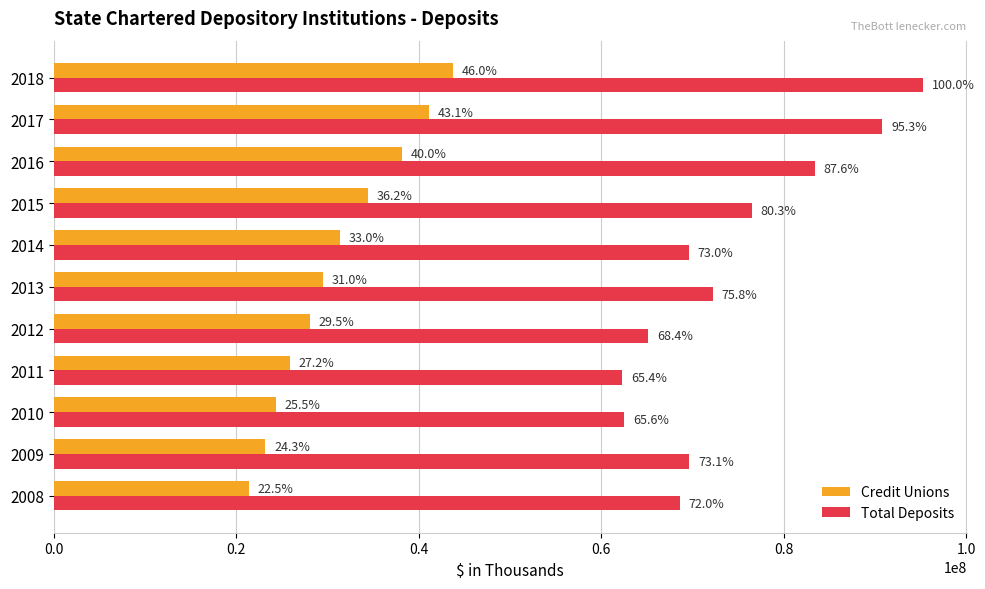

What are all the series names shown in the legend?

Credit Unions, Total Deposits